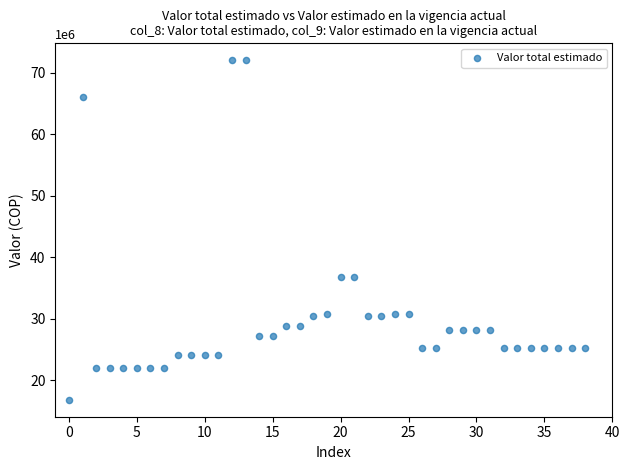

What is the range of Y values (max minus min)?

55200000